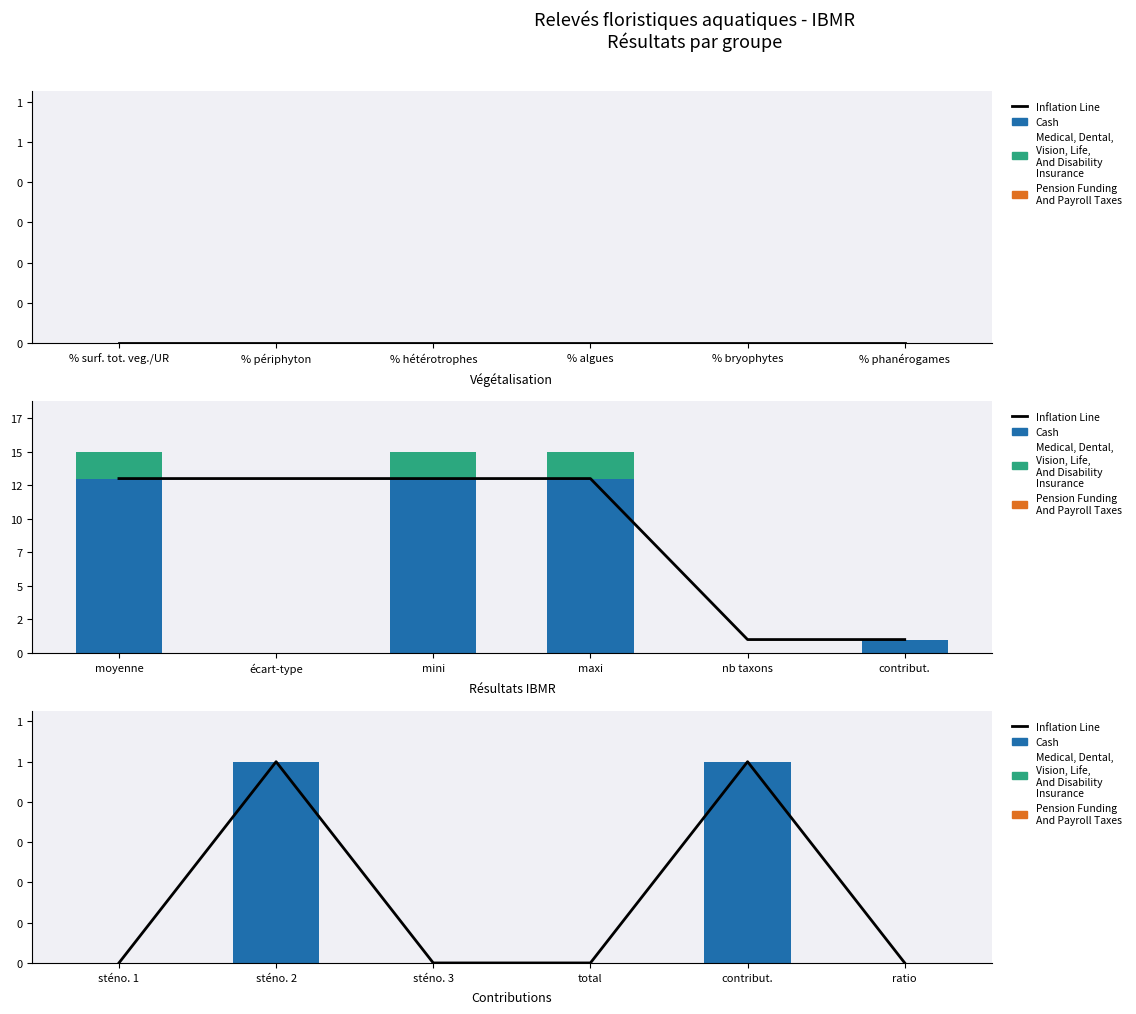

At which label is Inflation Line closest to 0?

sténo. 1